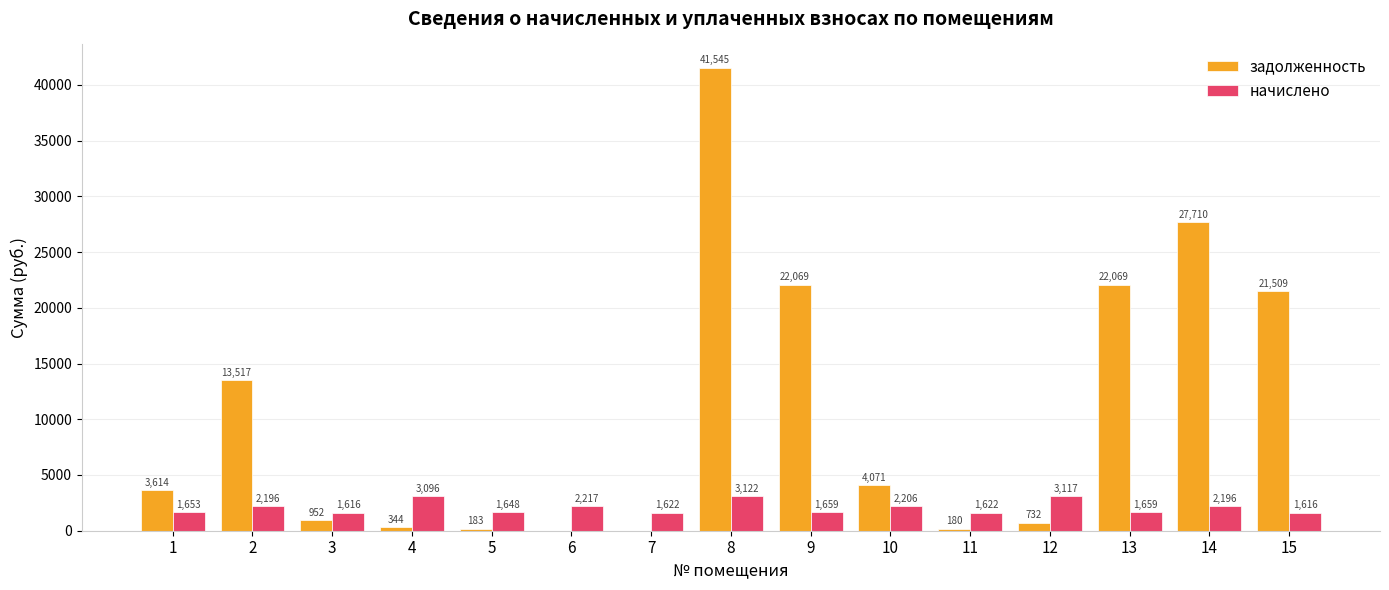

Are the bars horizontal?

No